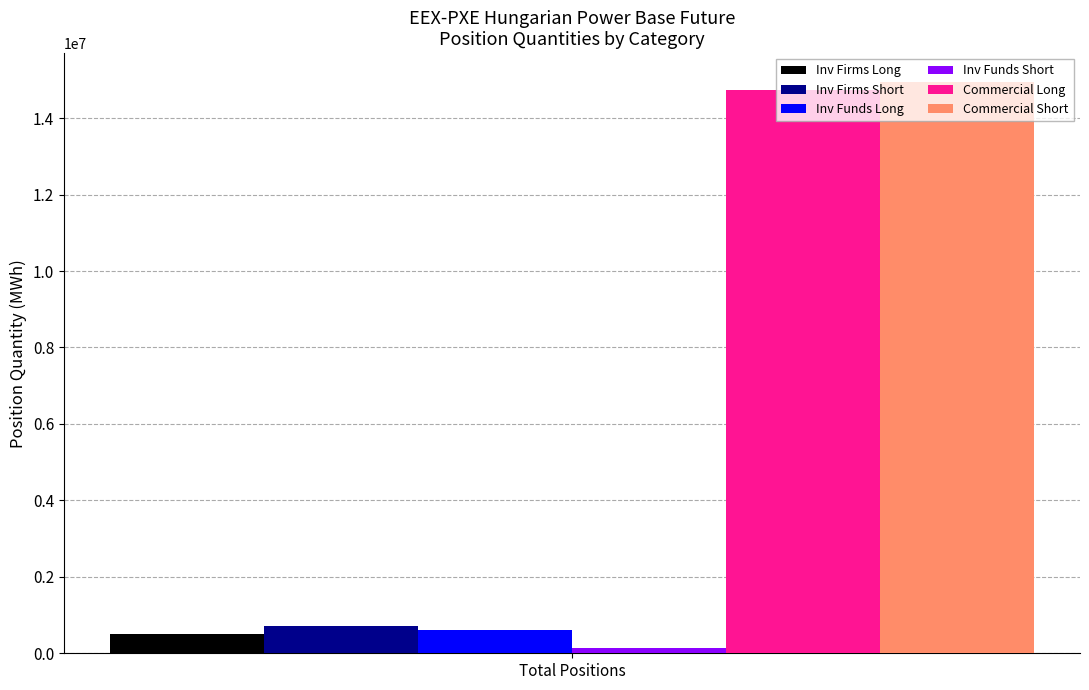

Rank the categories by Inv Firms Long value from lowest to highest.

Total Positions